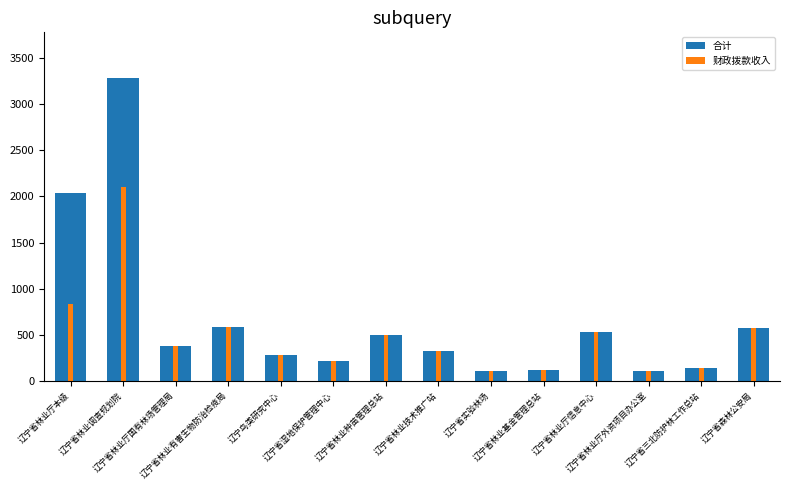

What is the difference between the maximum and minimum values in the 合计 series?

3177.4